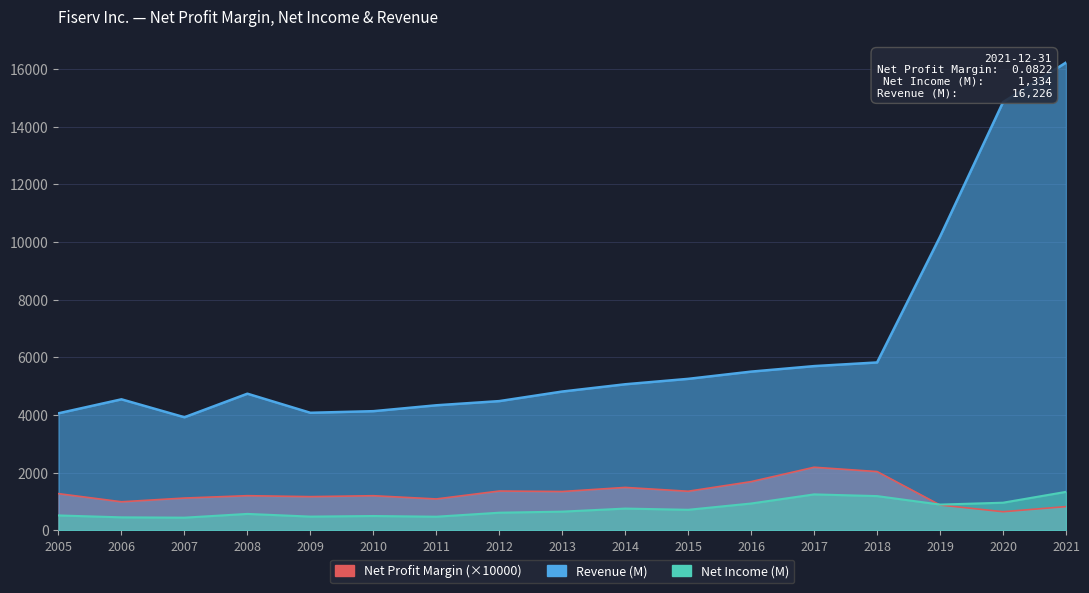

Which series changed the most between 2010 and 2017?

Revenue (M)